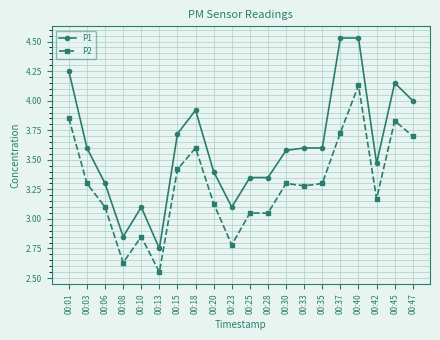

True or false: P1 and P2 cross at least once.

False